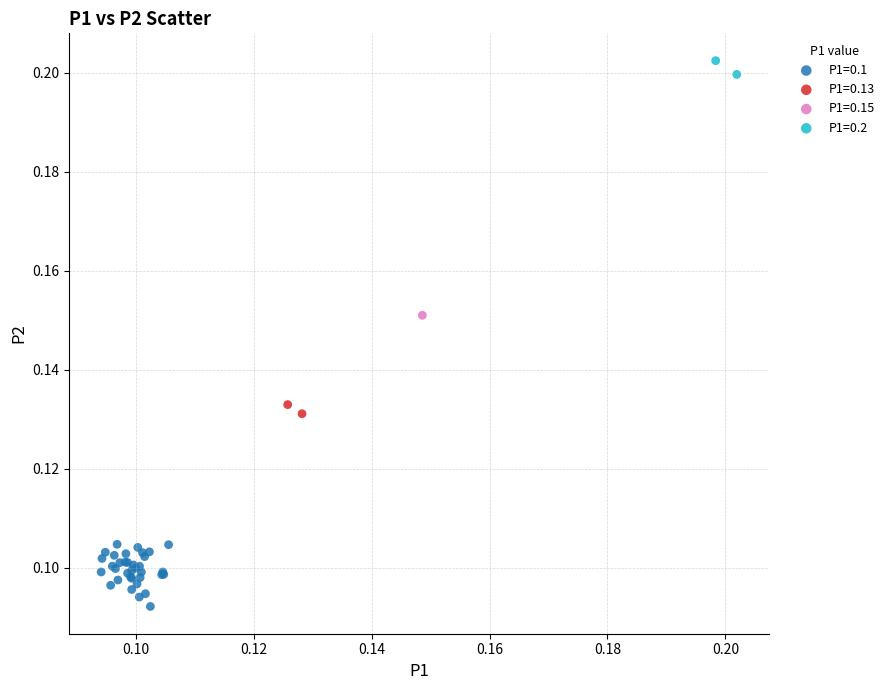

Which series reaches the maximum Y coordinate?

P1=0.2